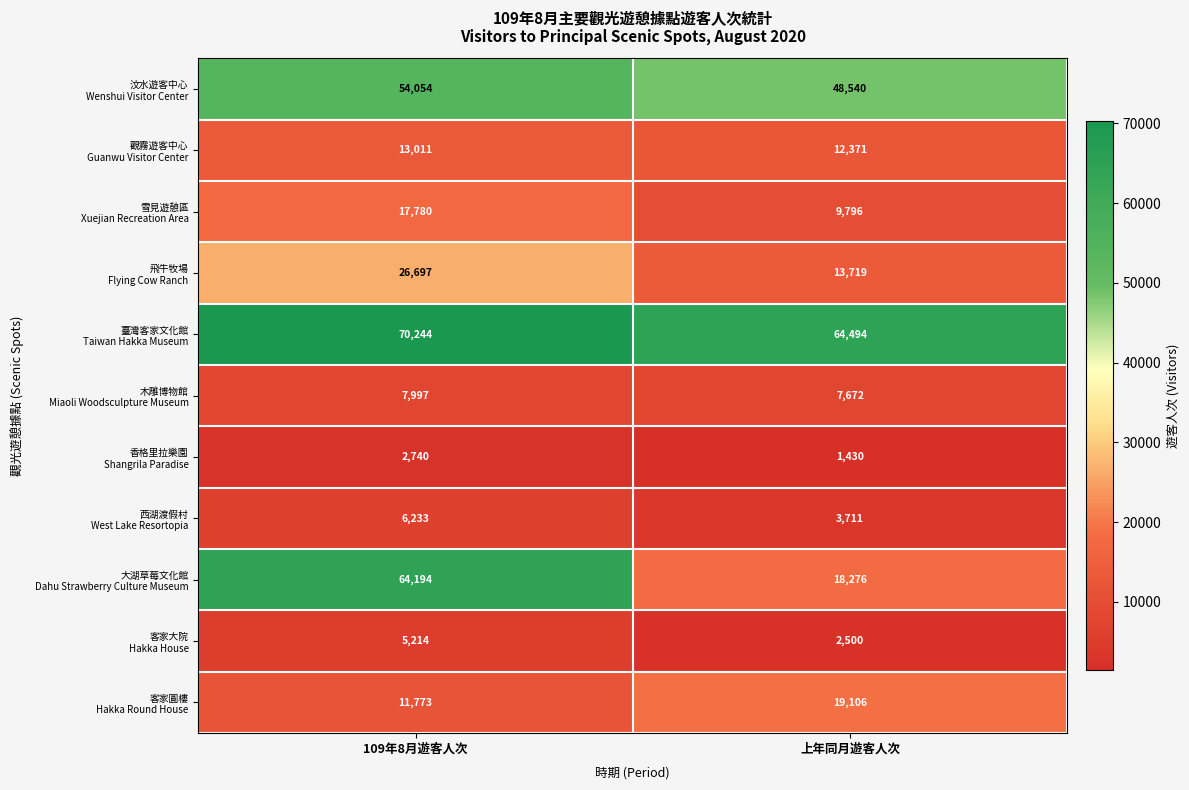

What is the difference between the highest and lowest values at 上年同月遊客人次?

63064